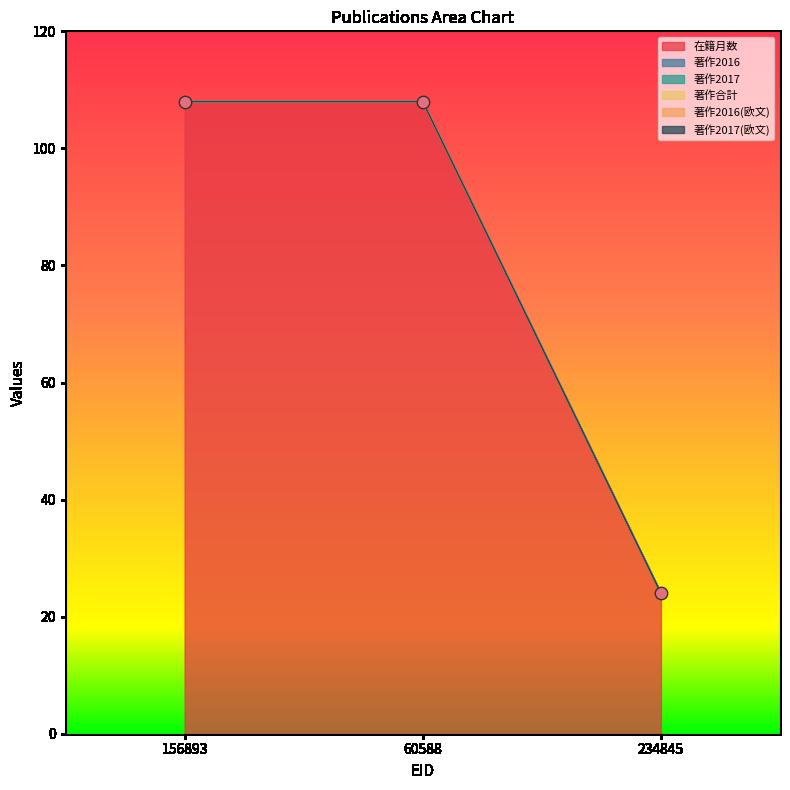

Which series contains the highest Y value?

在籍月数